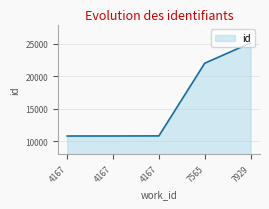

Reading right to left, list all the values displayed in this chart.

25155	22031	10797	10784	10781